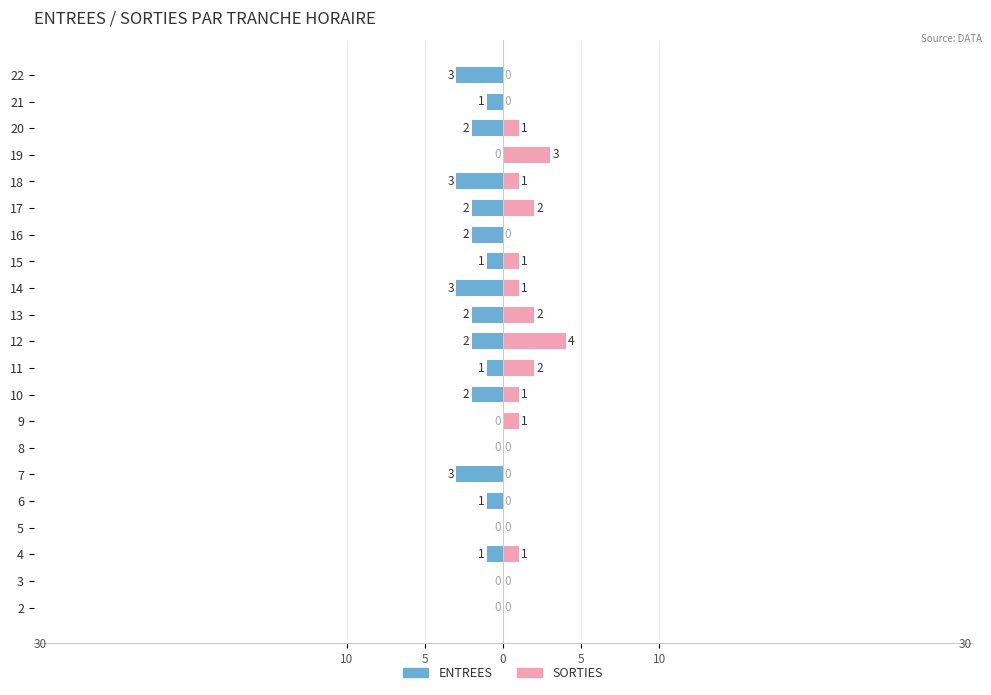

How many bars are there in each group?

2